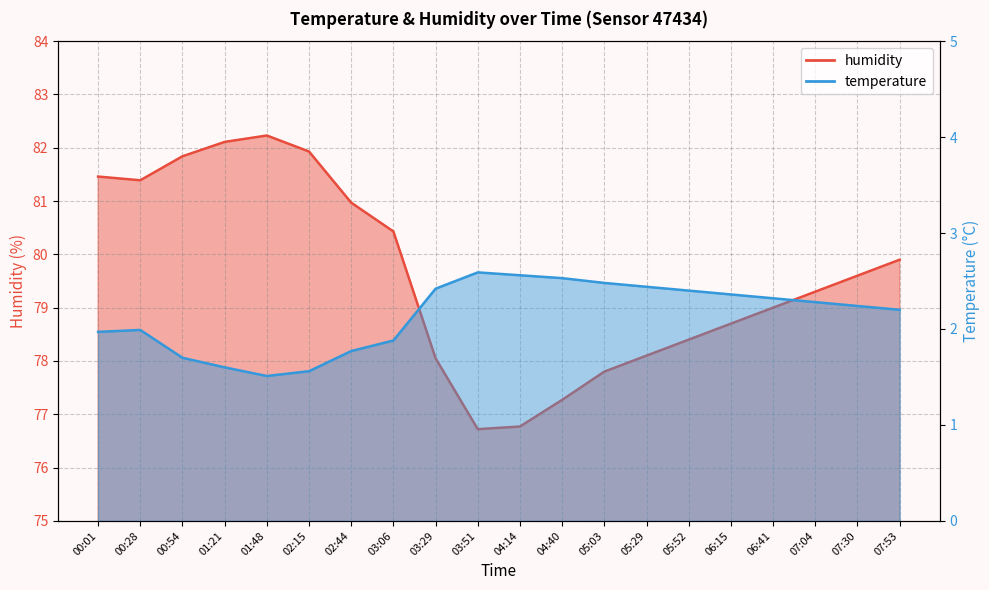

How many values in the temperature series are below 2?

8